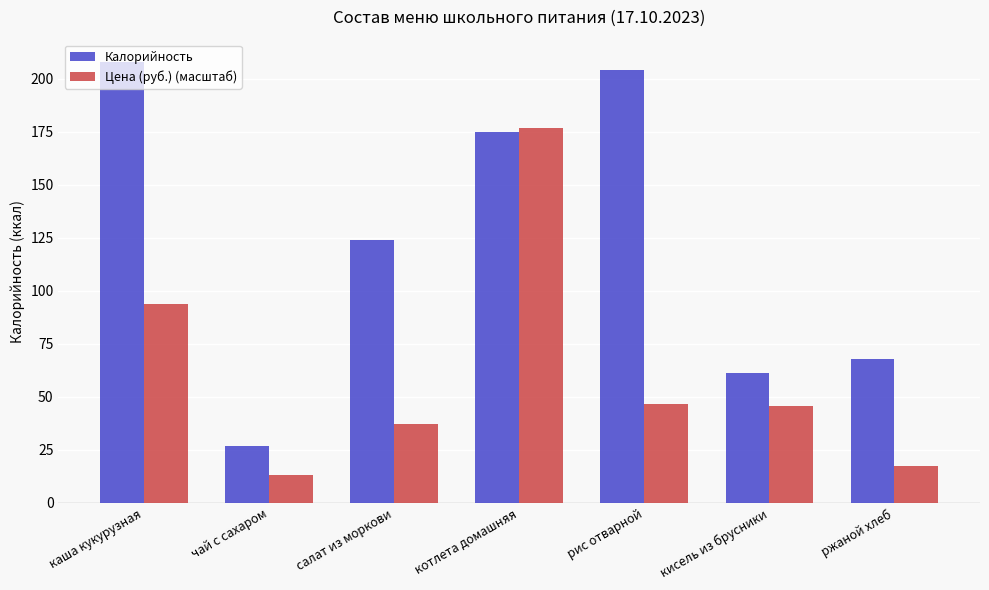

Reading left to right, list all the values displayed in this chart.

Калорийность: 208.0	27.0	124.0	175.0	204.0	61.0	68.0
Цена (руб.) (масштаб): 93.7	13.3	37.0	176.8	46.5	45.4	17.2